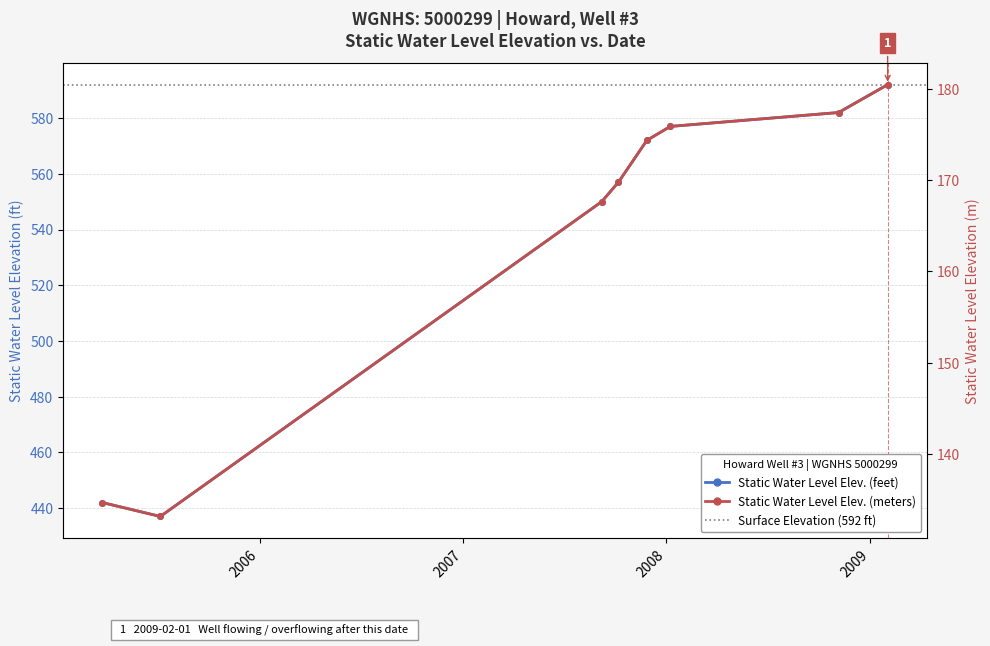

Reading left to right, transcribe all the data shown in this chart.

Static Water Level Elevation (feet): 442.0	437.0	550.0	557.0	572.0	577.0	582.0	592.0
Static Water Level Elevation (meters): 134.7	133.2	167.6	169.8	174.3	175.9	177.4	180.4